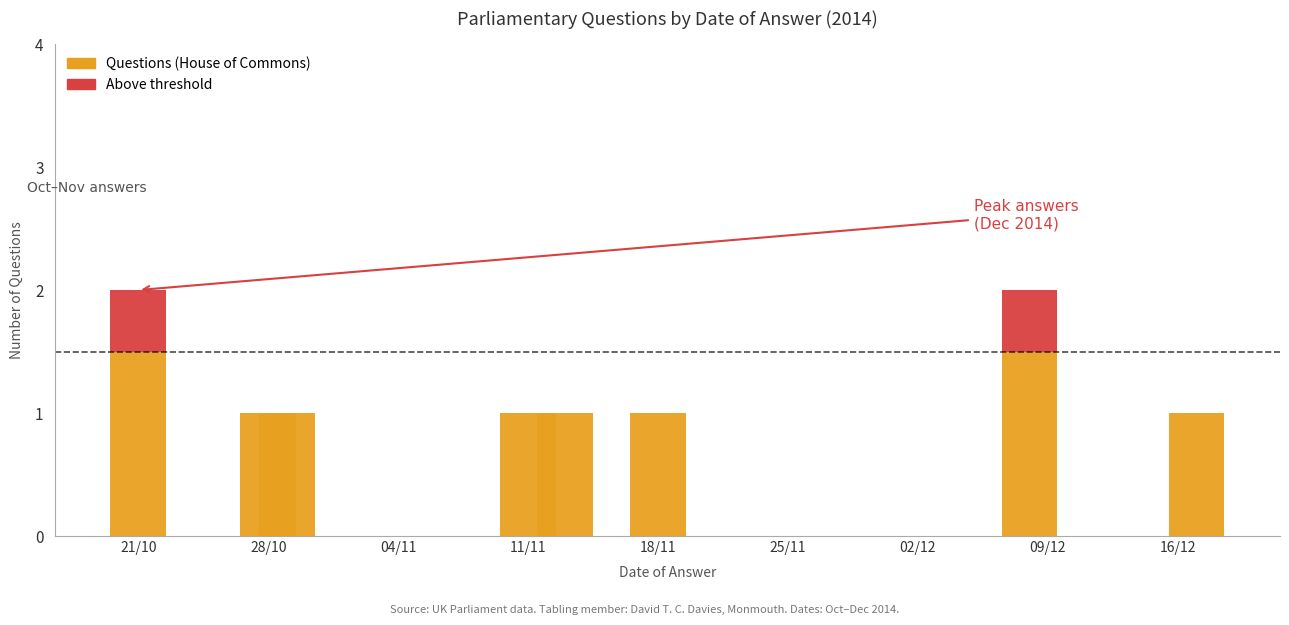

How many series are shown in this chart?

2